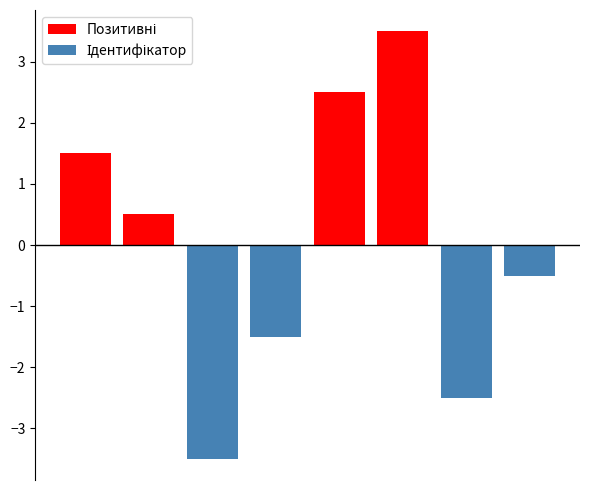

Rank the series by their average value, from highest to lowest.

Позитивні, Ідентифікатор